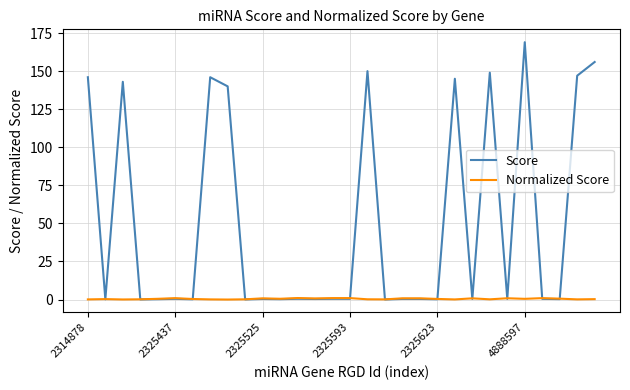

Which series has the largest range (max minus min)?

Score